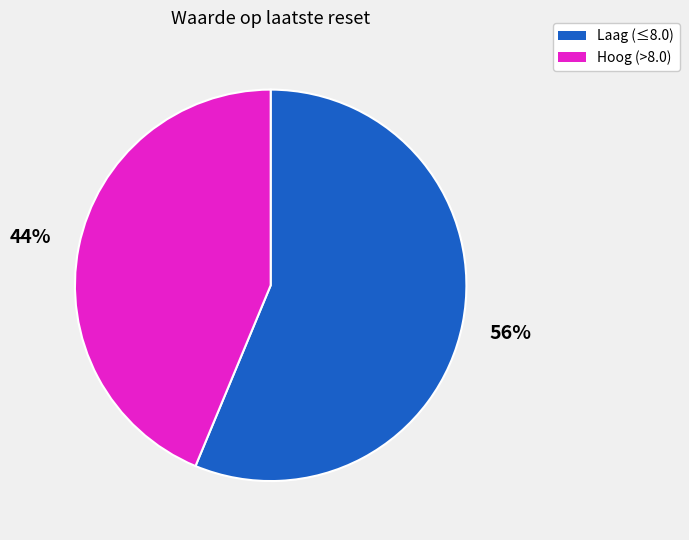

Does any single category account for the majority?

Yes